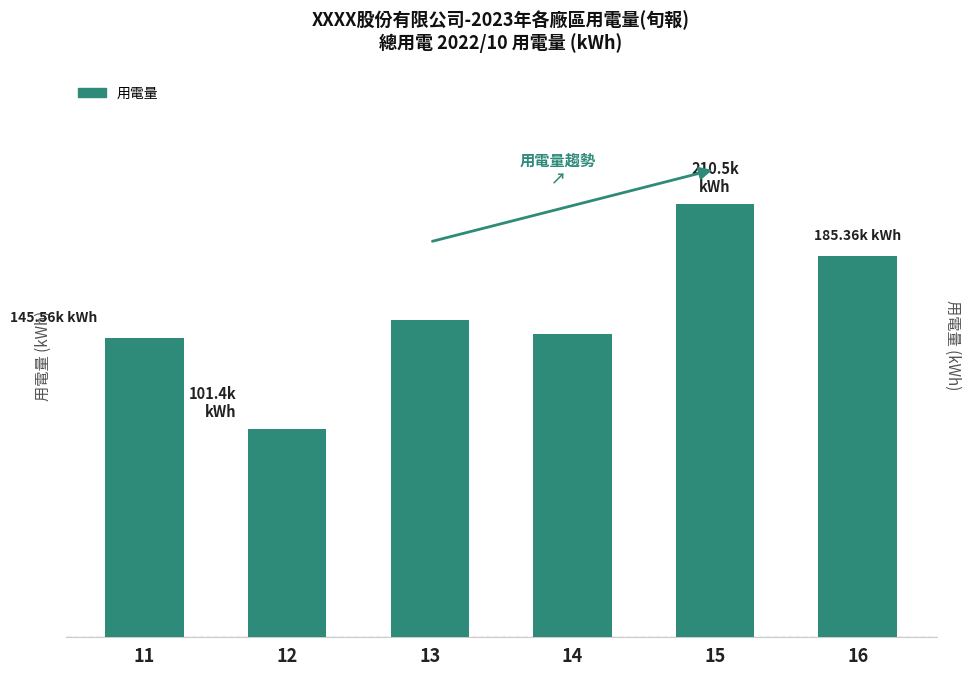

Rank the categories by value from lowest to highest.

12, 11, 14, 13, 16, 15